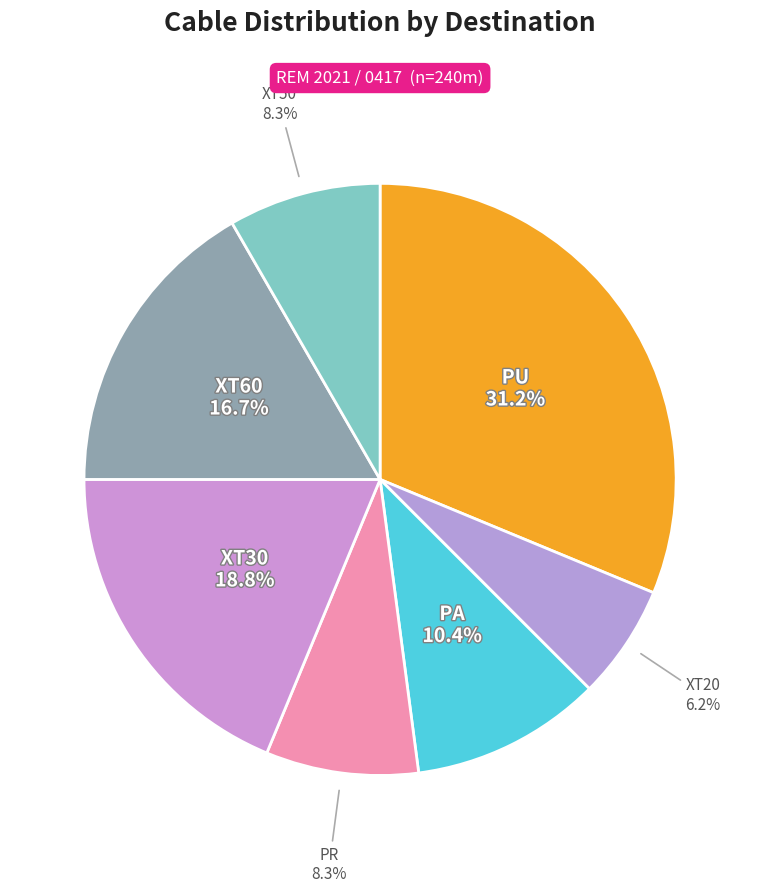

What is the largest slice in the pie chart?

PU